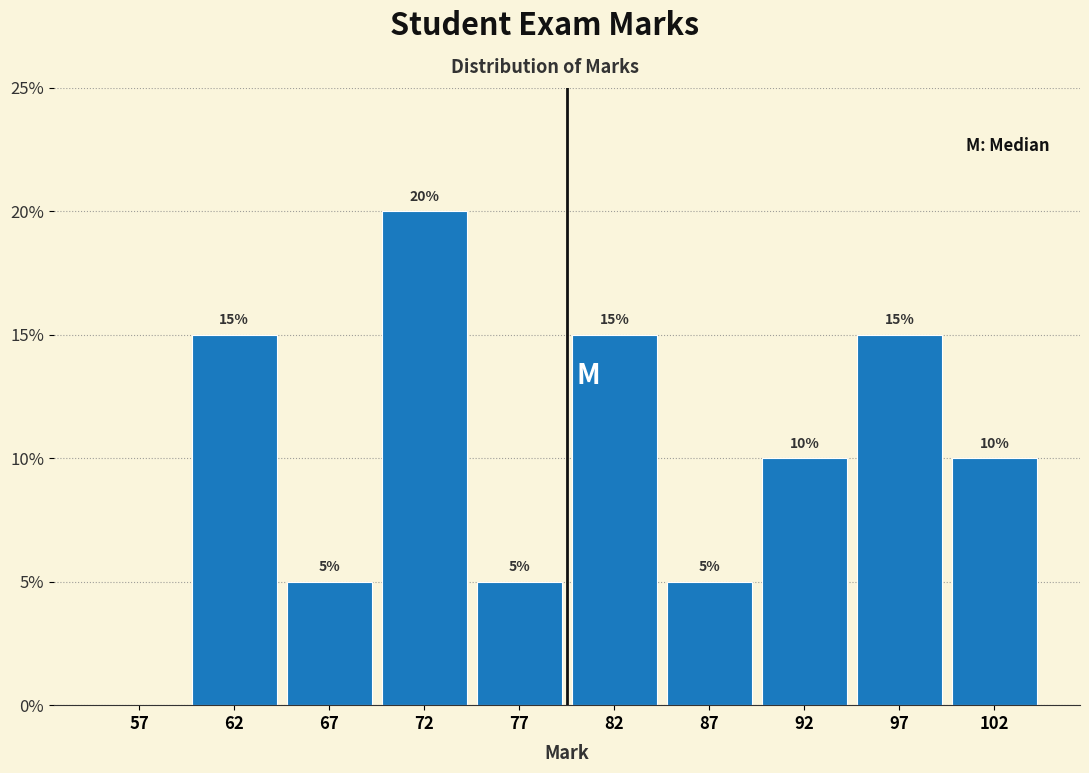

Over which range of the x-axis is the bar tallest?

70 to 75